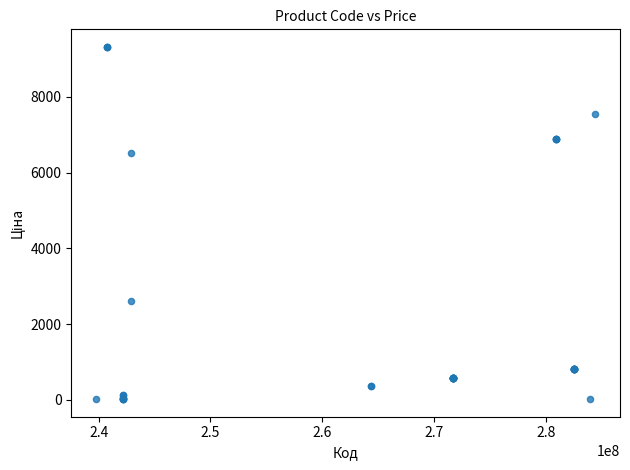

What Y value in the scatter plot is closest to 4668?

6525.0